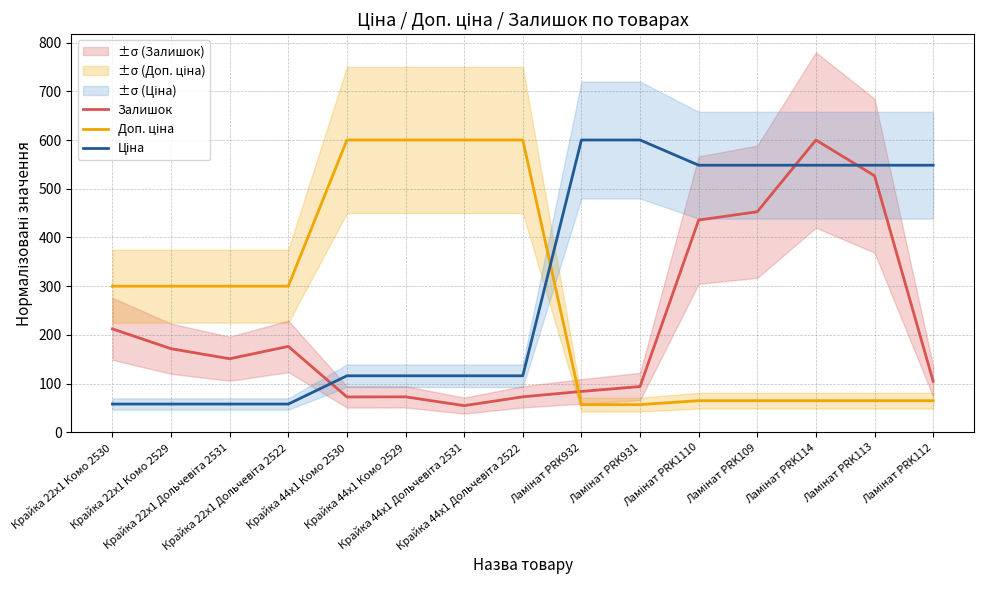

Reading left to right, what are all the values shown in this chart?

Залишок: Крайка 22x1 Комо 2530=212.3	Крайка 22x1 Комо 2529=171.6	Крайка 22x1 Дольчевіта 2531=151.0	Крайка 22x1 Дольчевіта 2522=176.4	Крайка 44x1 Комо 2530=72.6	Крайка 44x1 Комо 2529=72.9	Крайка 44x1 Дольчевіта 2531=54.8	Крайка 44x1 Дольчевіта 2522=72.9	Ламінат PRK932=83.9	Ламінат PRK931=94.0	Ламінат PRK1110=435.7	Ламінат PRK109=452.8	Ламінат PRK114=600.0	Ламінат PRK113=526.6	Ламінат PRK112=104.8
Доп. ціна: Крайка 22x1 Комо 2530=300.0	Крайка 22x1 Комо 2529=300.0	Крайка 22x1 Дольчевіта 2531=300.0	Крайка 22x1 Дольчевіта 2522=300.0	Крайка 44x1 Комо 2530=600.0	Крайка 44x1 Комо 2529=600.0	Крайка 44x1 Дольчевіта 2531=600.0	Крайка 44x1 Дольчевіта 2522=600.0	Ламінат PRK932=56.9	Ламінат PRK931=56.9	Ламінат PRK1110=65.0	Ламінат PRK109=65.0	Ламінат PRK114=65.0	Ламінат PRK113=65.0	Ламінат PRK112=65.0
Ціна: Крайка 22x1 Комо 2530=58.0	Крайка 22x1 Комо 2529=58.0	Крайка 22x1 Дольчевіта 2531=58.0	Крайка 22x1 Дольчевіта 2522=58.0	Крайка 44x1 Комо 2530=116.1	Крайка 44x1 Комо 2529=116.1	Крайка 44x1 Дольчевіта 2531=116.1	Крайка 44x1 Дольчевіта 2522=116.1	Ламінат PRK932=600.0	Ламінат PRK931=600.0	Ламінат PRK1110=548.2	Ламінат PRK109=548.2	Ламінат PRK114=548.2	Ламінат PRK113=548.2	Ламінат PRK112=548.2